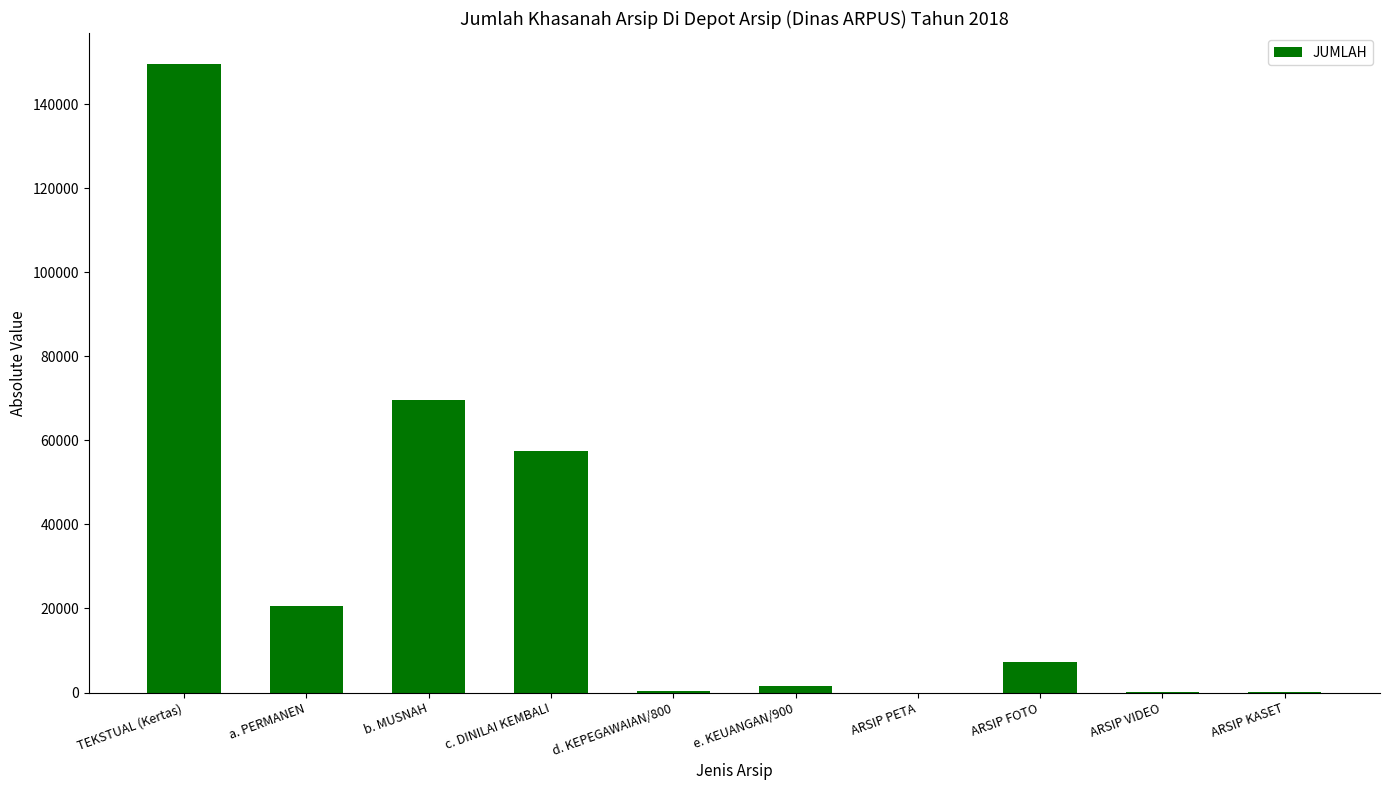

What is the sum of all values?

306522